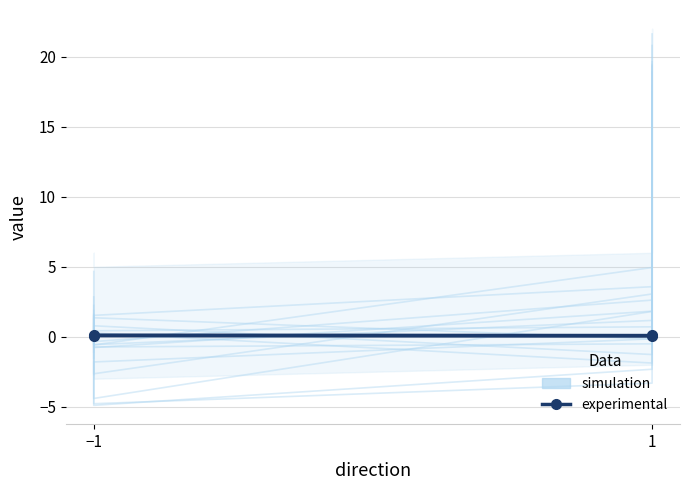

Is this an area chart (filled region under the line)?

No